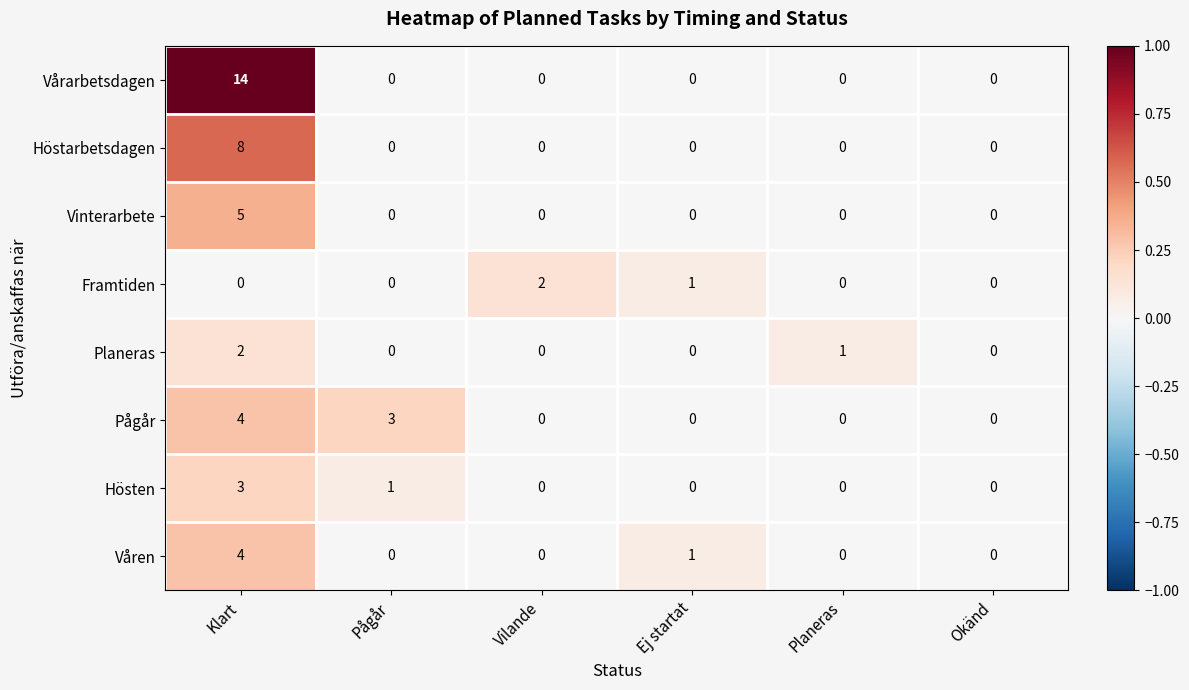

What is the total value across all series at Planeras?

1